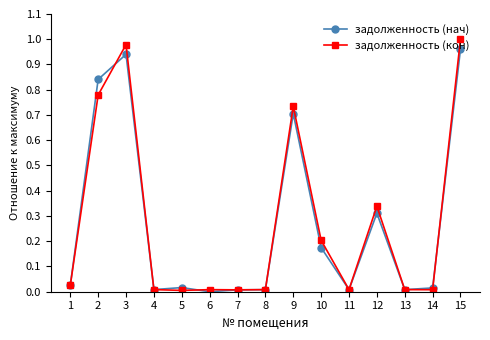

Which series changed the most between 3 and 12?

задолженность (кон)